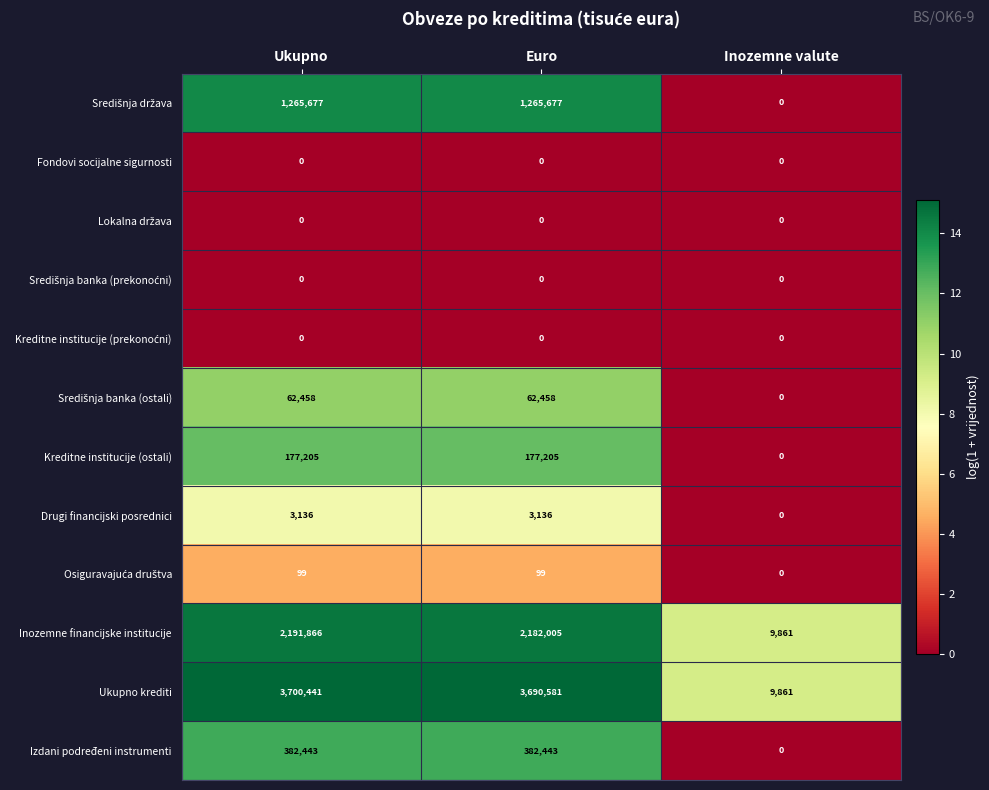

Which series has the largest total across all categories?

Ukupno krediti